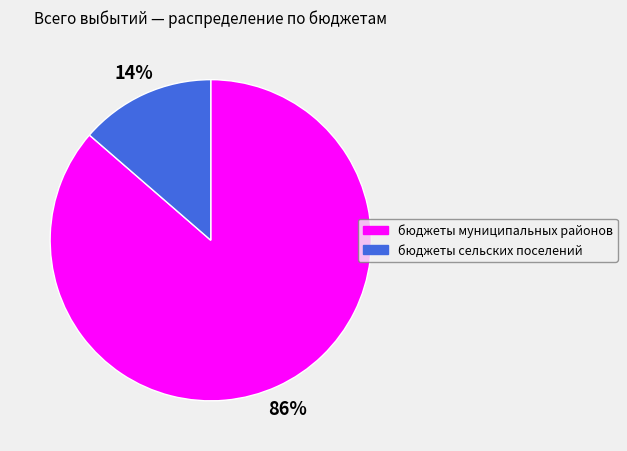

The бюджеты муниципальных районов slice represents 94% of the pie. True or false?

False